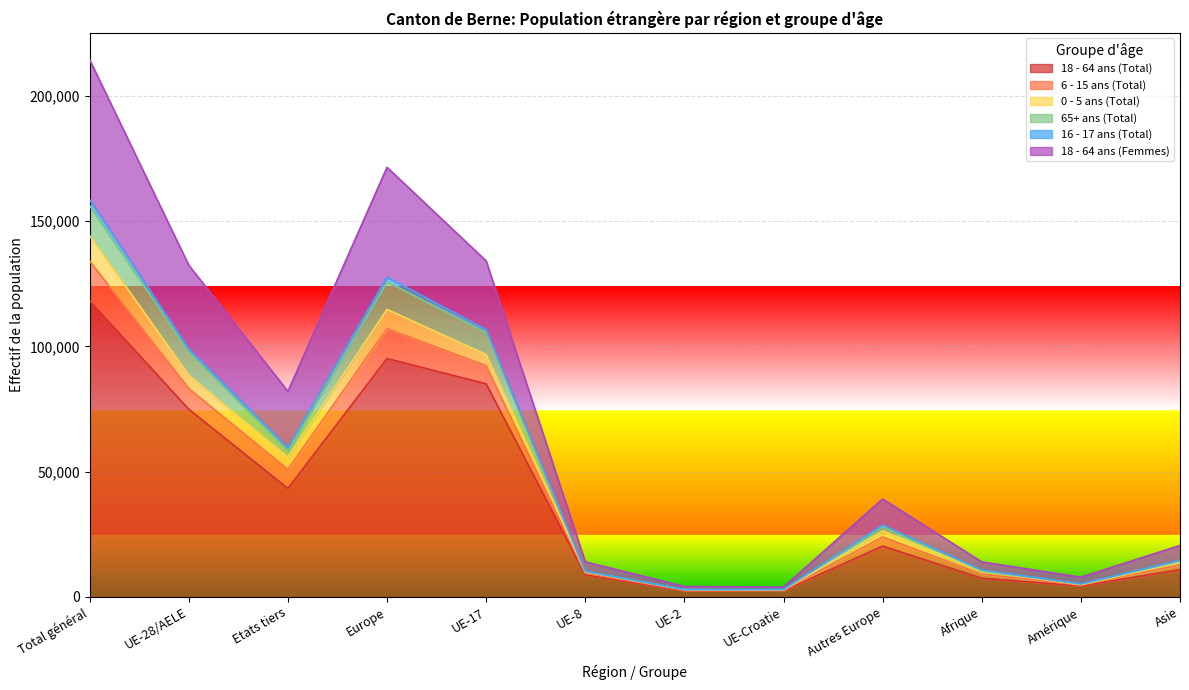

Where is 18 - 64 ans (Total) nearest to the value 60282?

UE-28/AELE